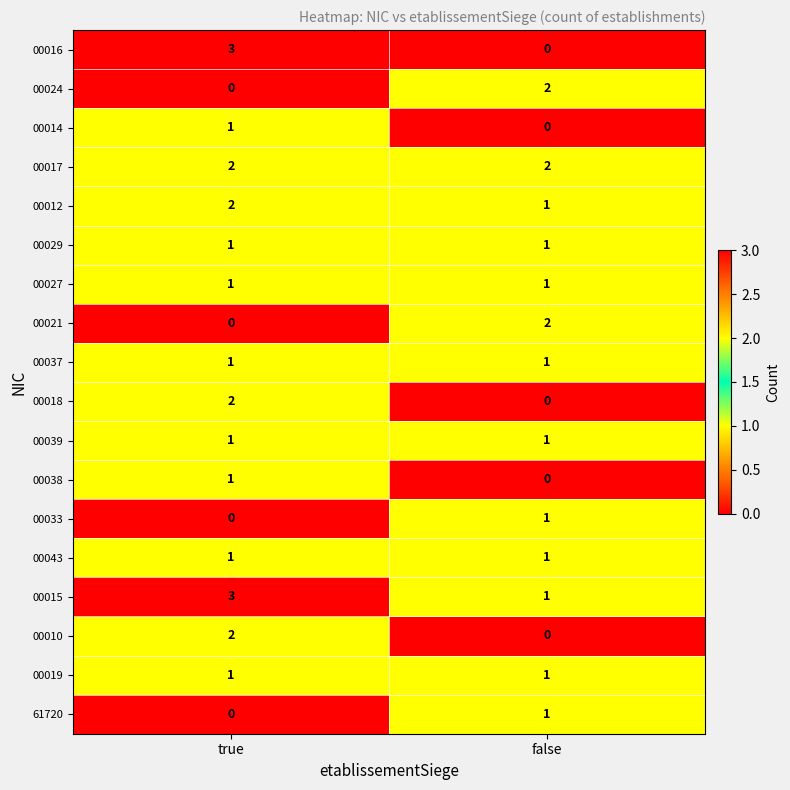

What is the greatest value displayed?

3